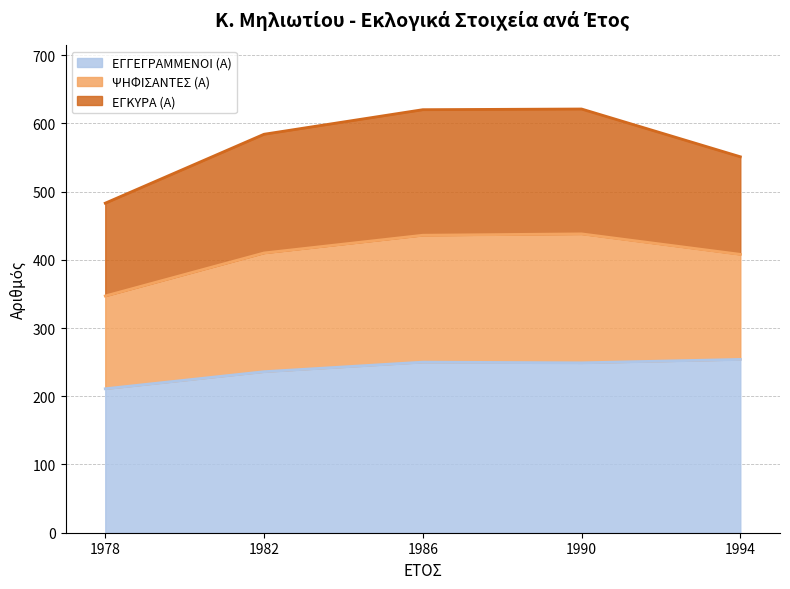

At how many categories does at least one series exceed 451?

5